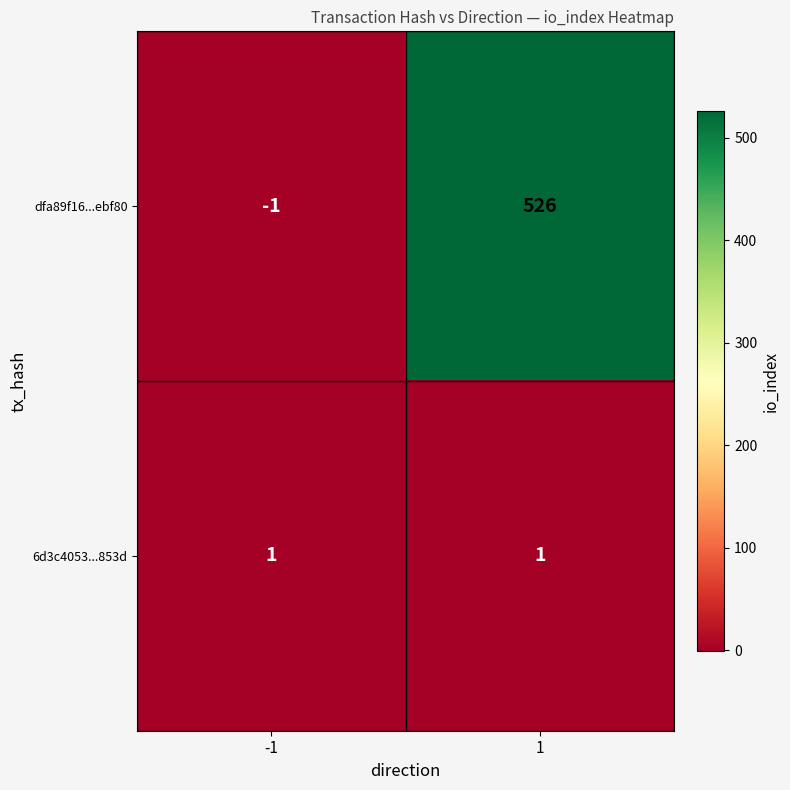

True or false: 6d3c4053...853d has a value of 2 at -1.

False